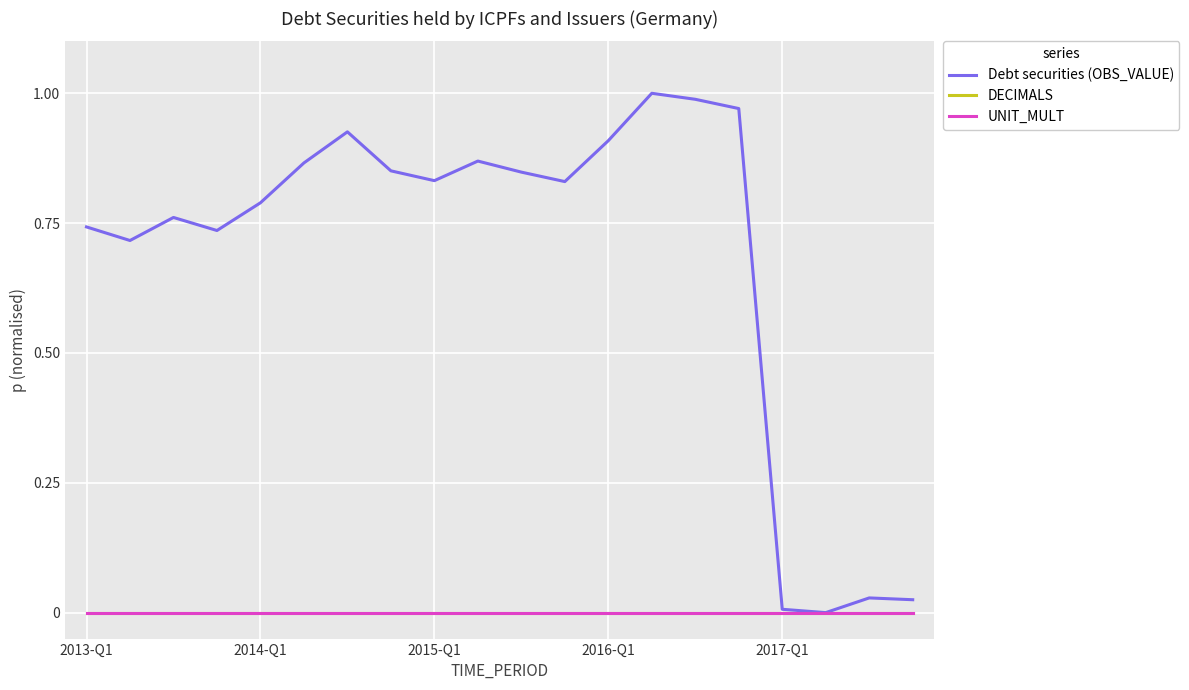

Is this an area chart (filled region under the line)?

No